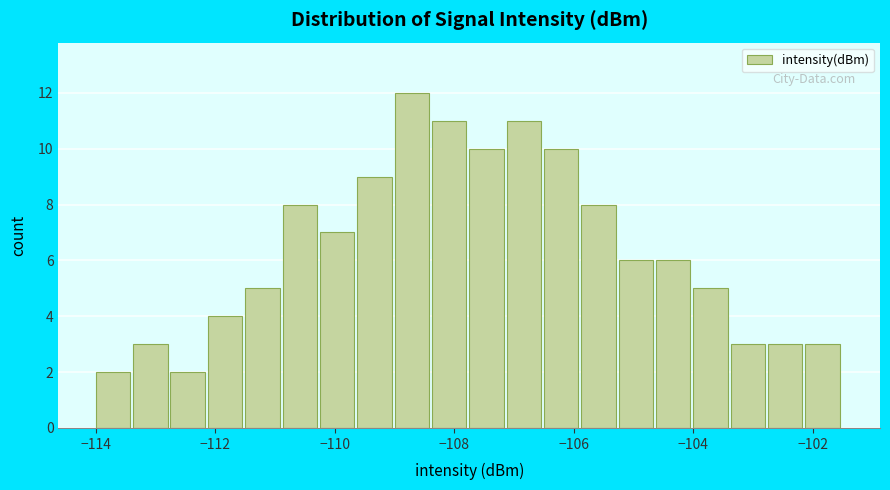

Read against the x-axis, roughly where is the centre of the tallest bar?

-108.8